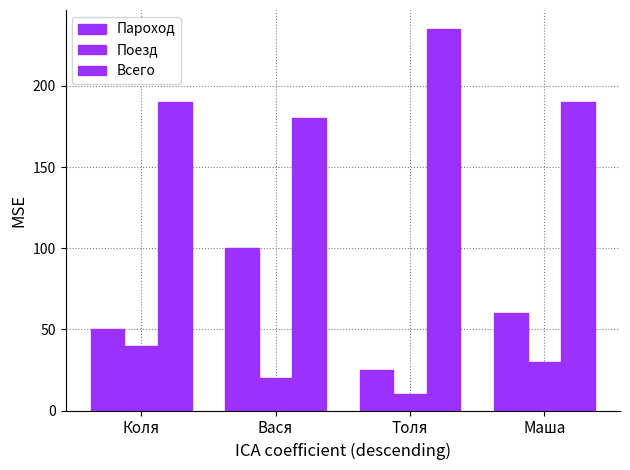

What is the value of the Поезд bar at the 4th from the left?

30